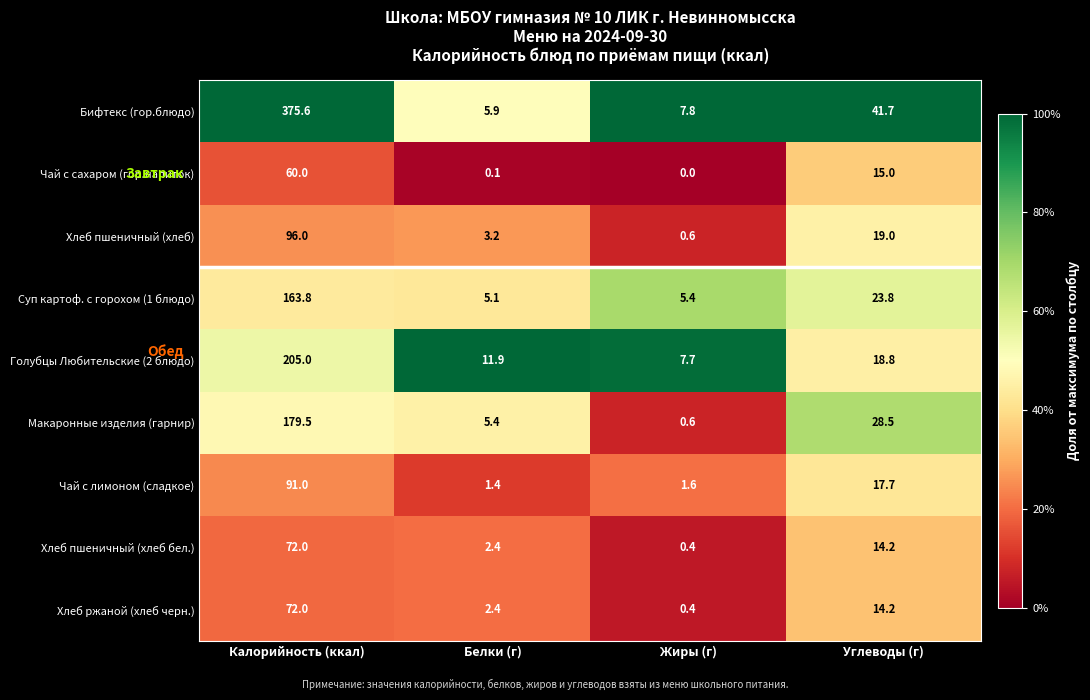

At which category is the sum across all series the highest?

Калорийность (ккал)